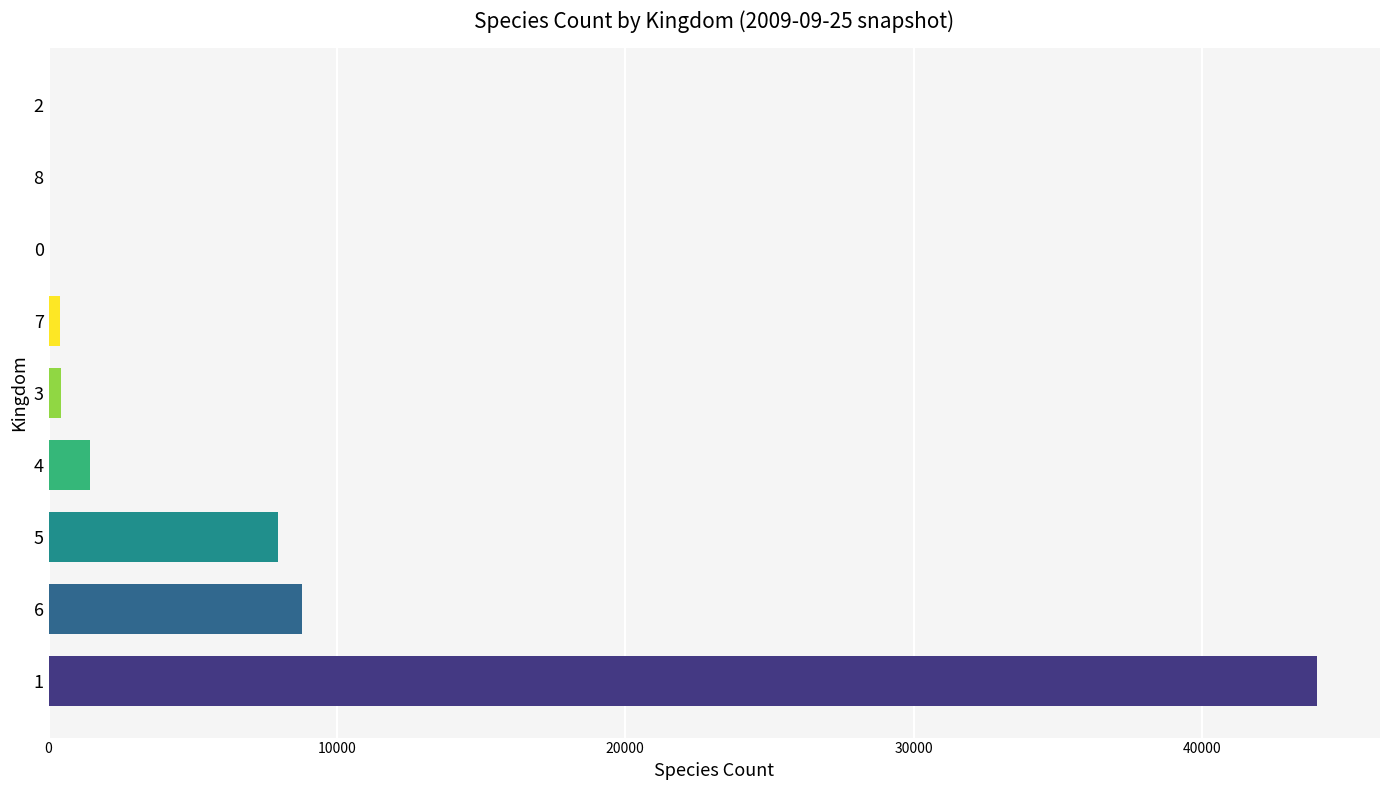

What is the sum of all values?

63002